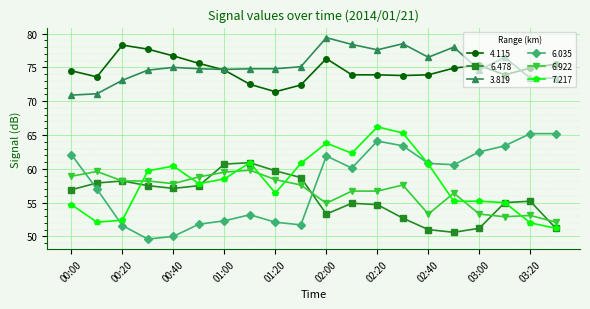

What is the highest value of the 3.819 series?

79.4